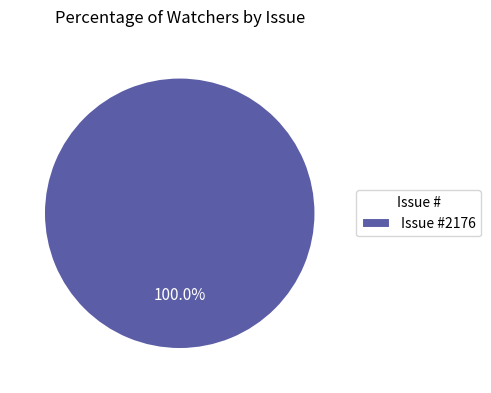

What is the majority slice?

Issue #2176